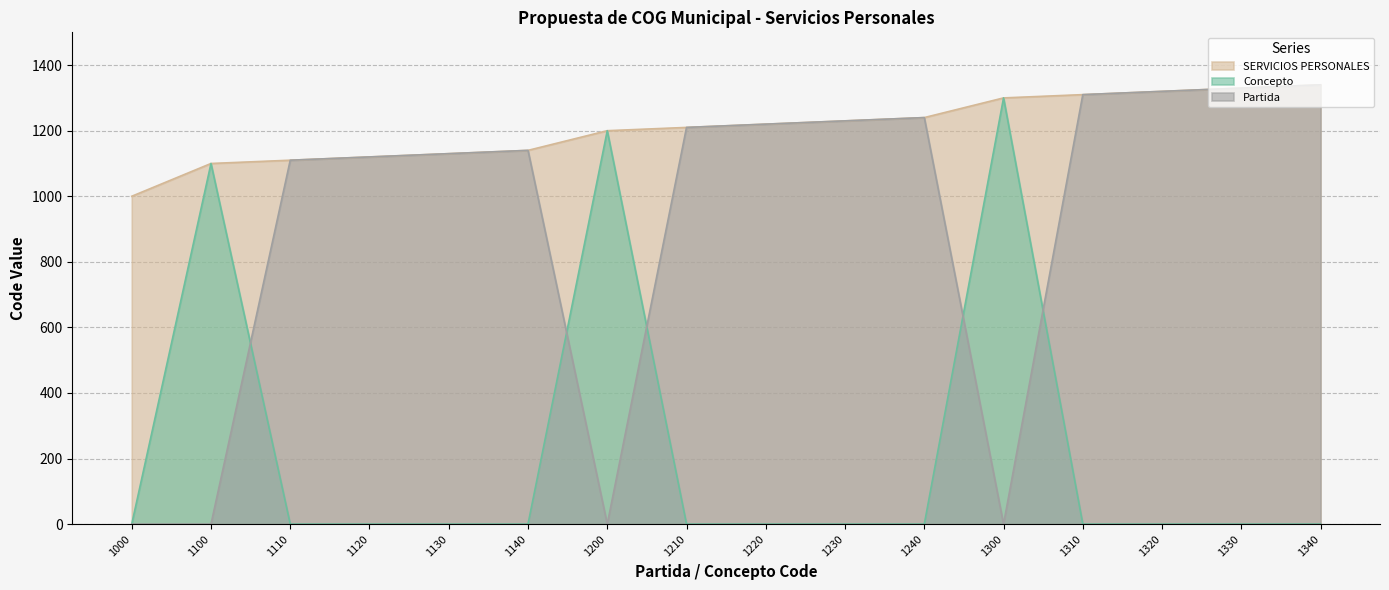

At 1110, list the series in order from largest to smallest.

SERVICIOS PERSONALES, Partida, Concepto